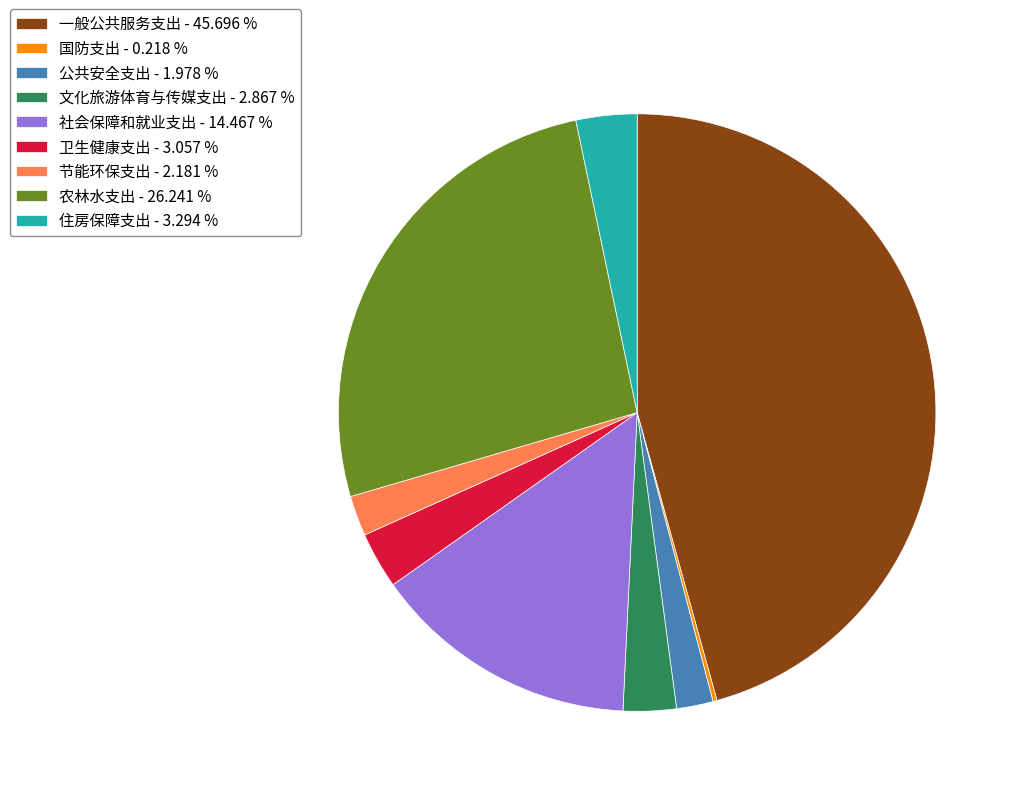

Which has a higher value, 住房保障支出 or 农林水支出?

农林水支出